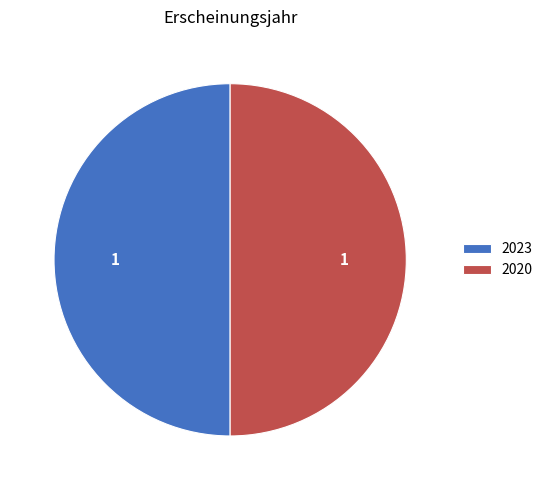

Is it true that 2023 is 40% of the pie?

False